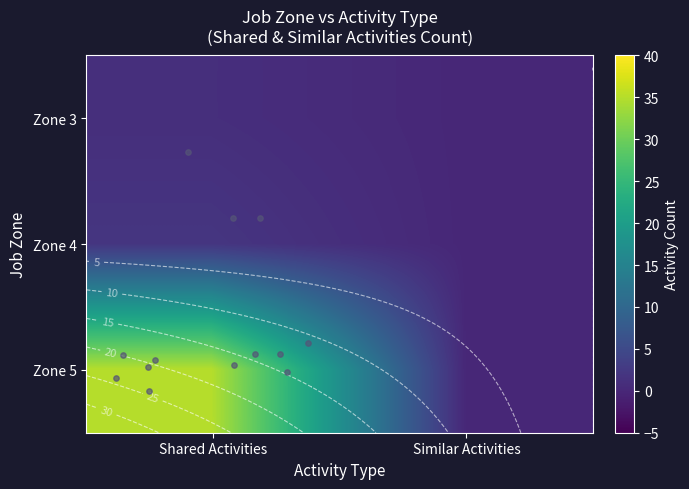

Which category has the lowest value in the Zone 5 series?

Similar Activities